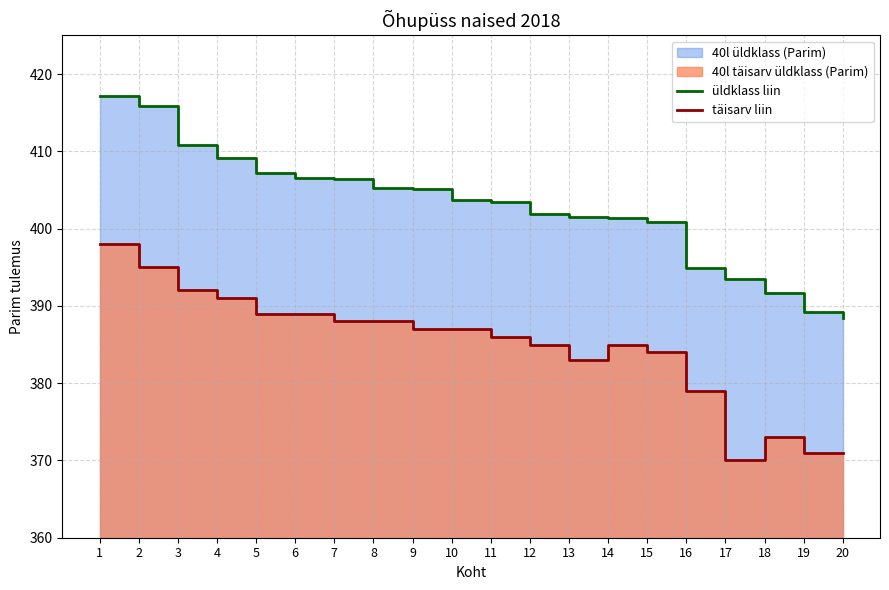

Reading left to right, what are all the values shown in this chart?

üldklass liin: 1=417.2	2=415.9	3=410.8	4=409.1	5=407.2	6=406.5	7=406.4	8=405.2	9=405.1	10=403.6	11=403.5	12=401.9	13=401.5	14=401.4	15=400.9	16=394.9	17=393.5	18=391.7	19=389.2	20=388.4
täisarv liin: 1=398.0	2=395.0	3=392.0	4=391.0	5=389.0	6=389.0	7=388.0	8=388.0	9=387.0	10=387.0	11=386.0	12=385.0	13=383.0	14=385.0	15=384.0	16=379.0	17=370.0	18=373.0	19=371.0	20=371.0